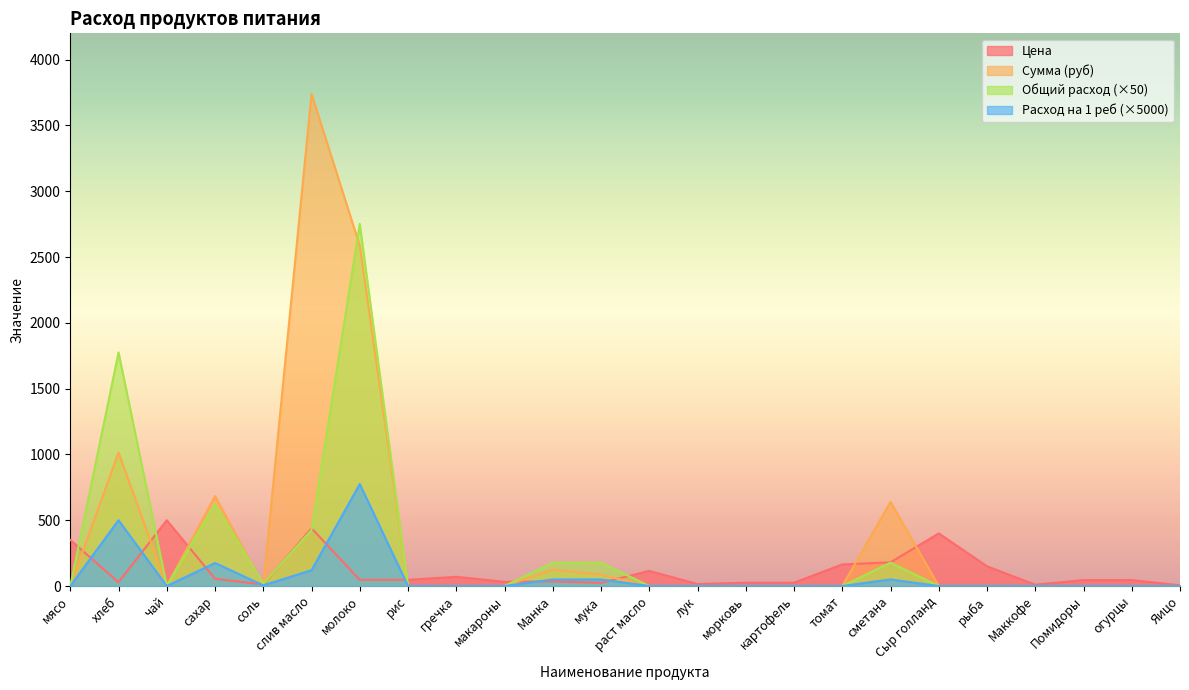

Rank the series at Сыр голланд from highest to lowest value.

Цена, Сумма (руб), Общий расход, Расход на 1 реб